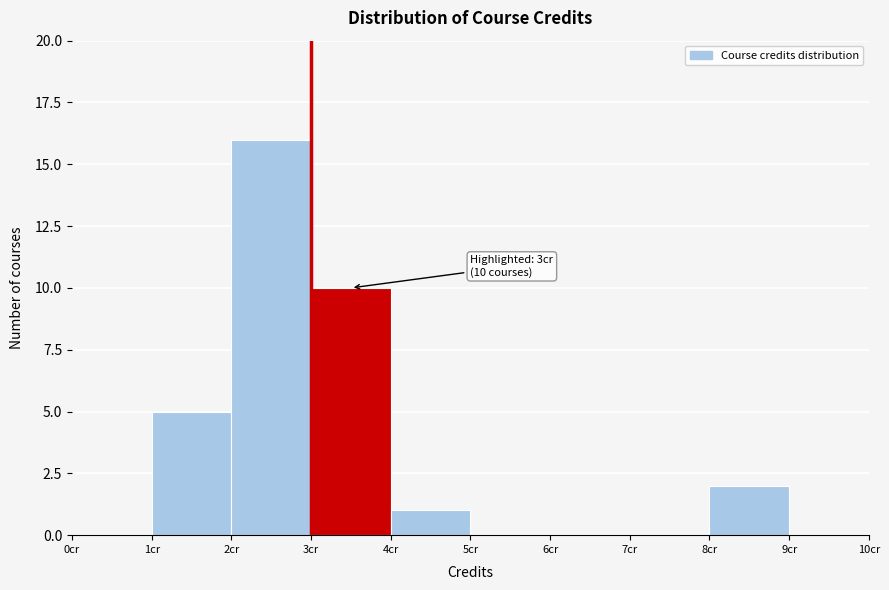

Over which range of the x-axis is the bar tallest?

2 to 3